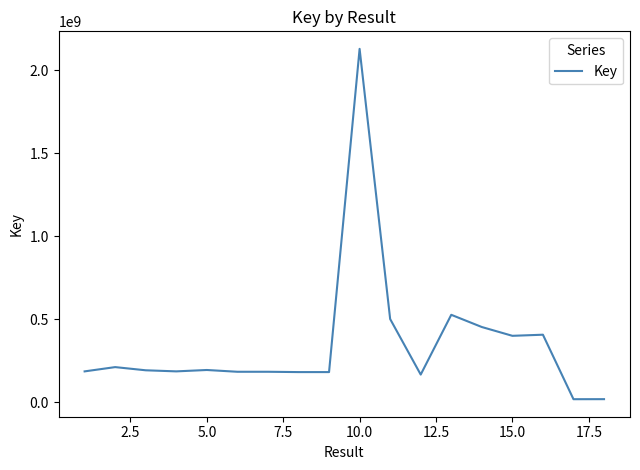

What is the maximum value shown in the chart?

2128796261